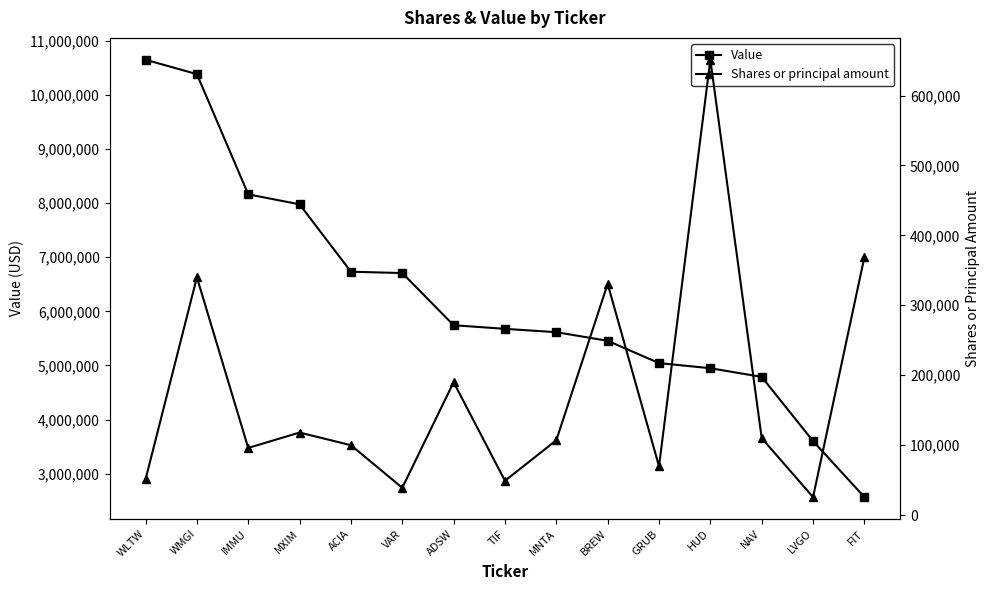

The value of Shares or principal amount at BREW is 573559. True or false?

False